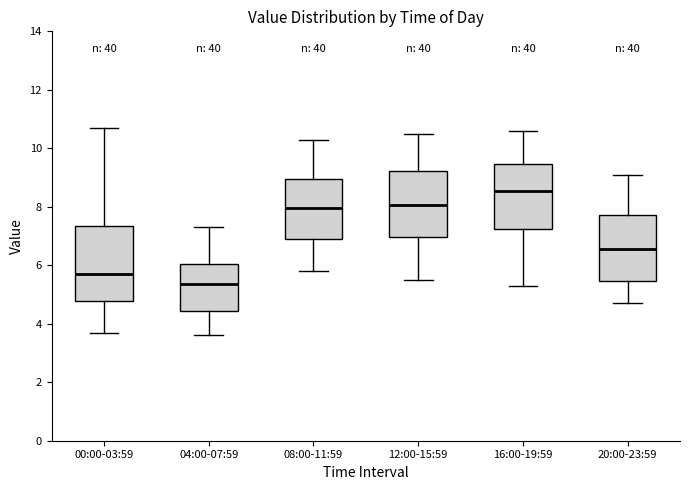

Comparing the boxes themselves (not the whiskers), which one is the tallest?

00:00-03:59